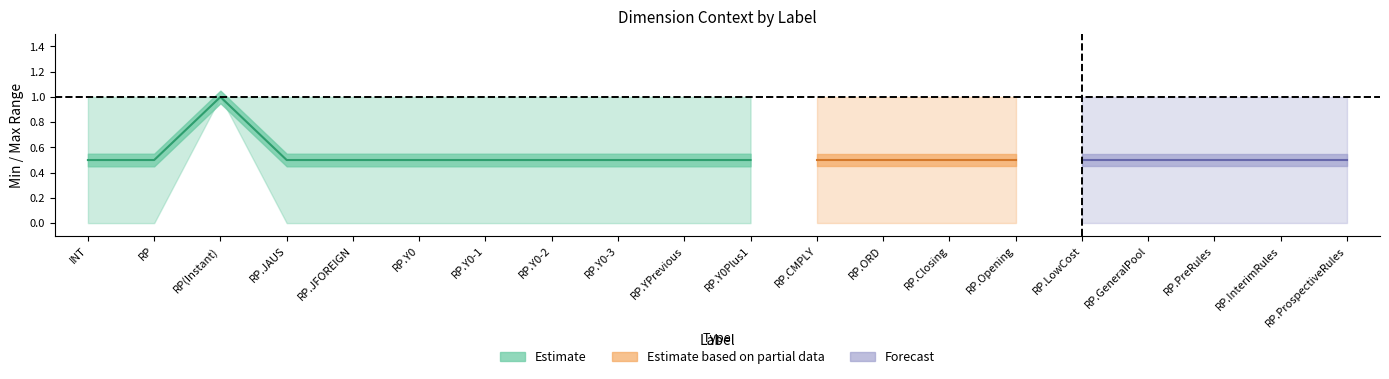

What is the sum of all Max values?

20